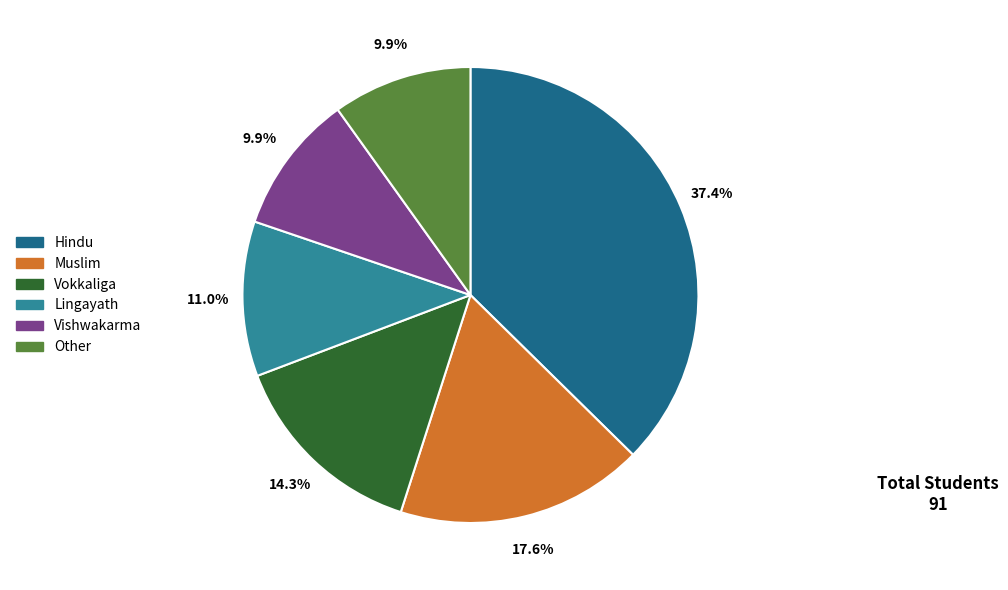

What is the ratio of the value at Muslim to the value at Hindu?

0.5